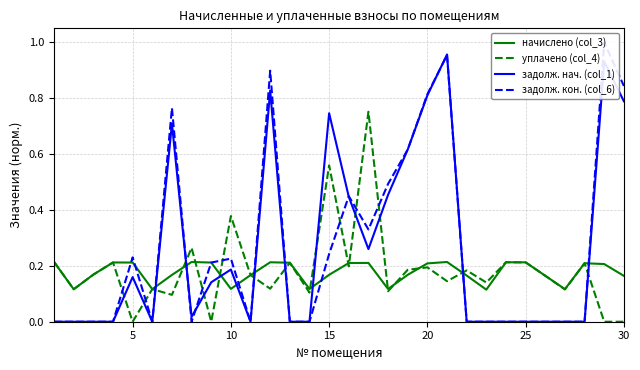

How many times do задолж. нач. (col_1) and уплачено (col_4) cross each other?

13